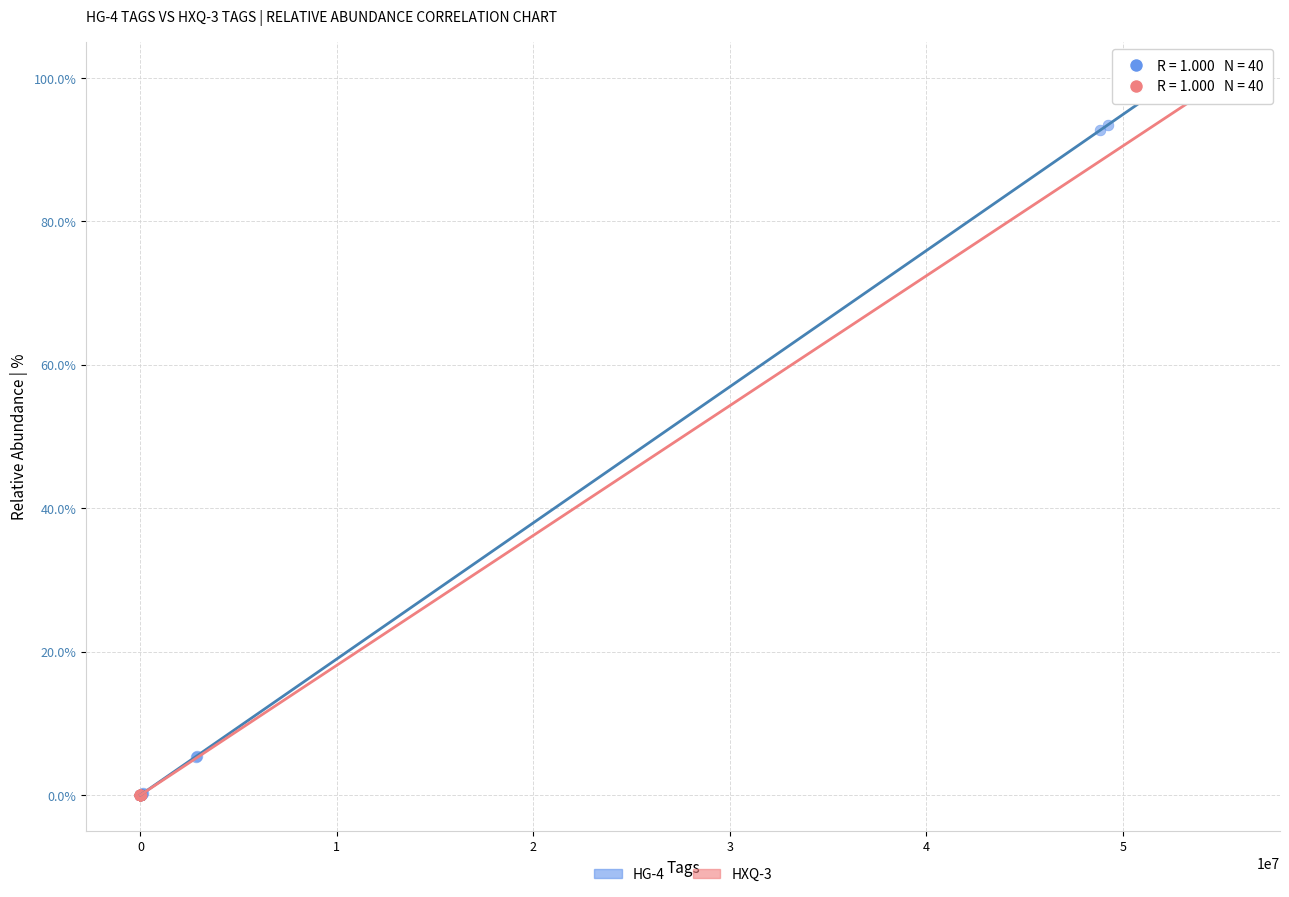

Which series has the largest Y range (max minus min)?

HXQ-3